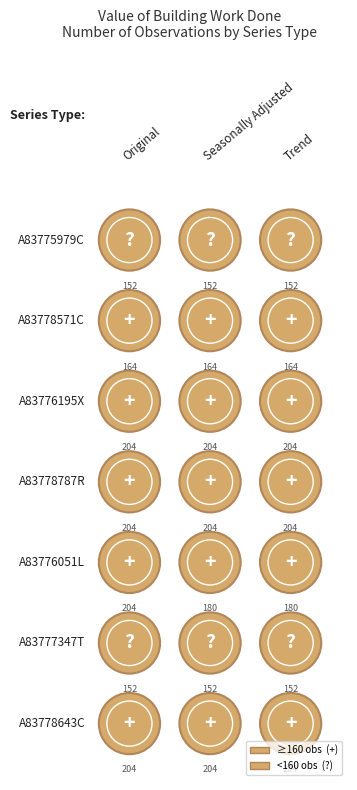

What is the average value of the Original series?

183